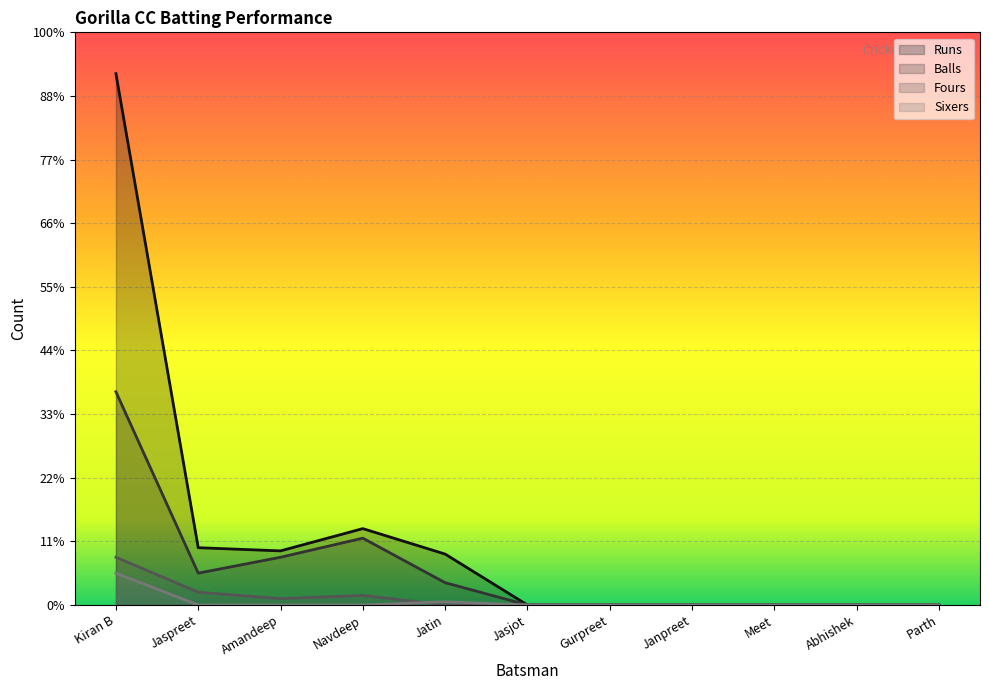

Between Abhishek and Jasjot, which is larger?

Abhishek